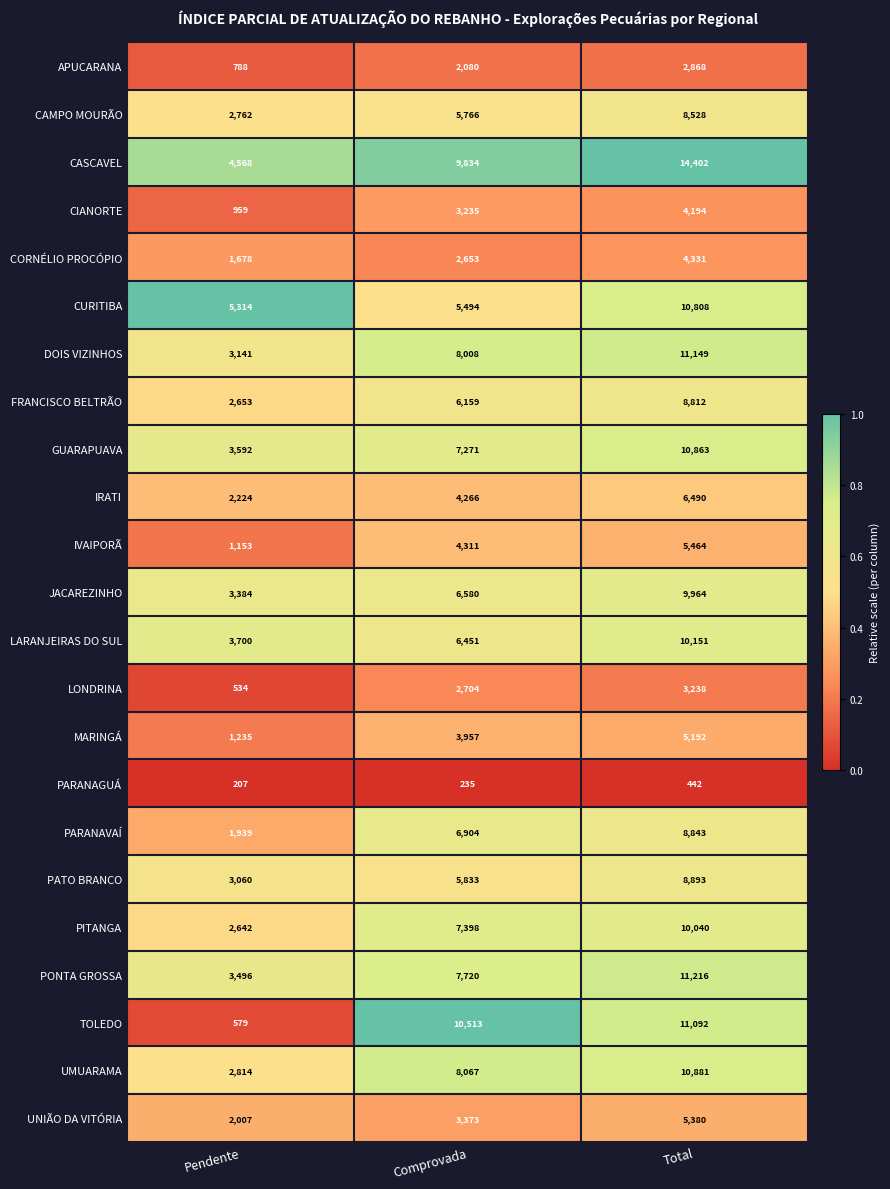

List the series in order of their peak value, lowest first.

PARANAGUÁ, APUCARANA, LONDRINA, CIANORTE, CORNÉLIO PROCÓPIO, MARINGÁ, UNIÃO DA VITÓRIA, IVAIPORÃ, IRATI, CAMPO MOURÃO, FRANCISCO BELTRÃO, PARANAVAÍ, PATO BRANCO, JACAREZINHO, PITANGA, LARANJEIRAS DO SUL, CURITIBA, GUARAPUAVA, UMUARAMA, TOLEDO, DOIS VIZINHOS, PONTA GROSSA, CASCAVEL